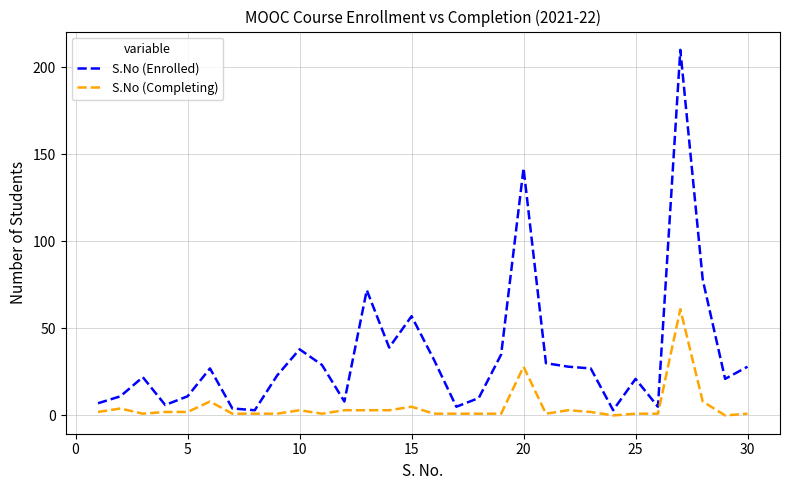

True or false: S.No (Completing) and S.No (Enrolled) intersect in this chart.

False